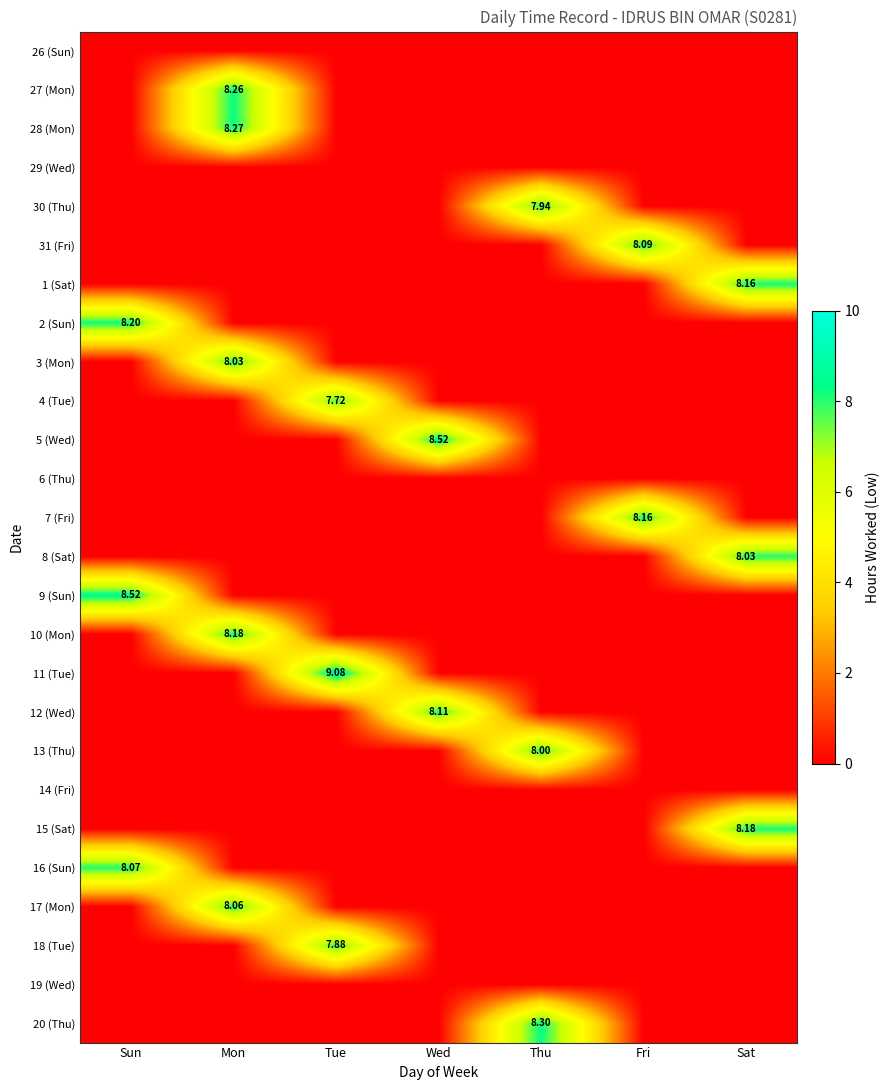

The 14 (Fri) series shows 0.0 at Sat. True or false?

True